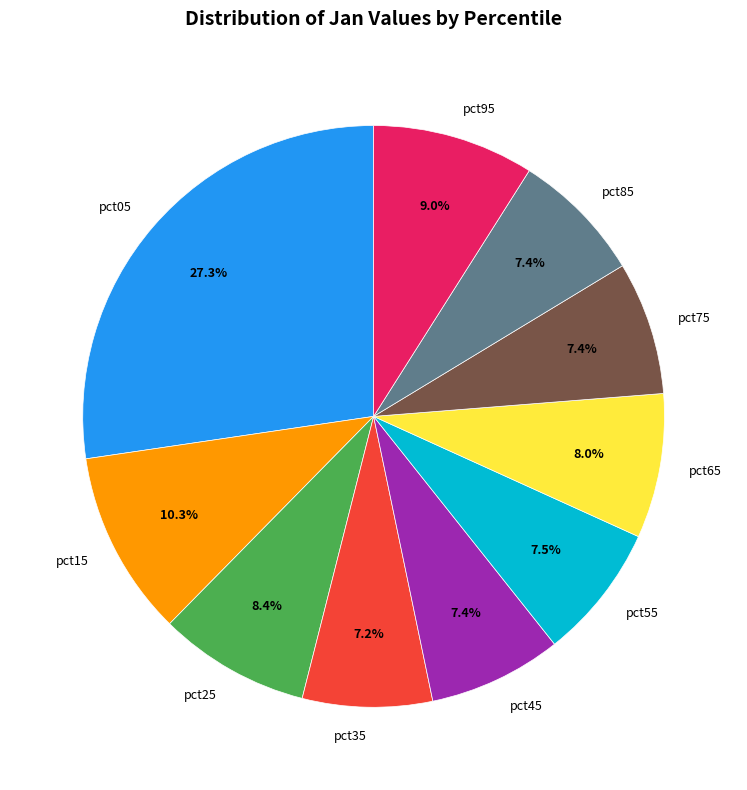

Approximately how many times larger is the value at pct55 compared to pct05?

0.3